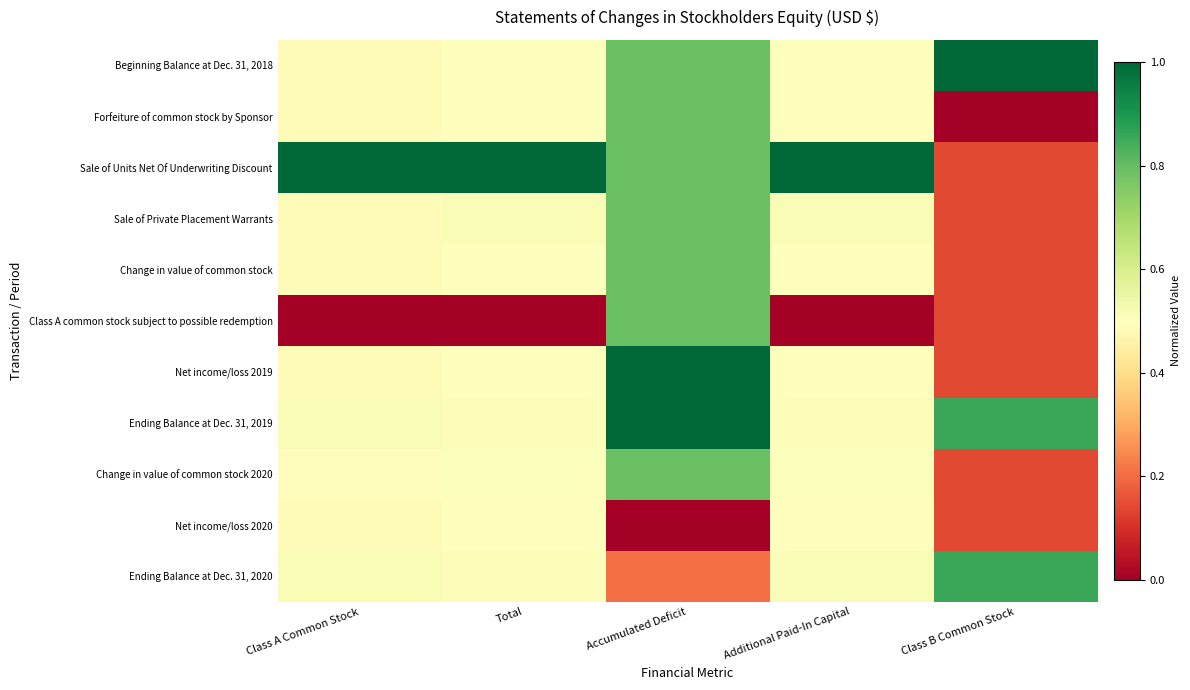

At Class A Common Stock, list the series in order from smallest to largest.

Class A common stock subject to possible redemption, Beginning Balance at Dec. 31, 2018, Forfeiture of common stock by Sponsor, Sale of Private Placement Warrants, Change in value of common stock, Net income/loss 2019, Net income/loss 2020, Change in value of common stock 2020, Ending Balance at Dec. 31, 2019, Ending Balance at Dec. 31, 2020, Sale of Units Net Of Underwriting Discount